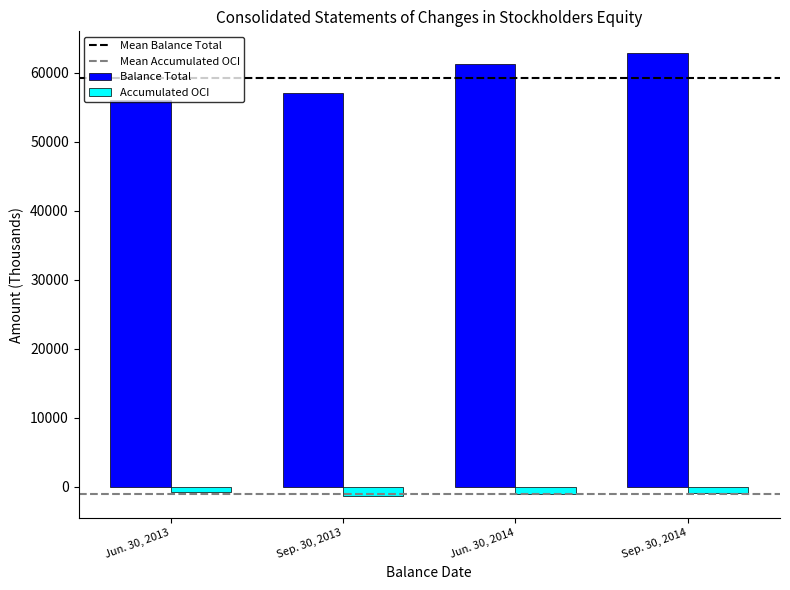

Which series has the largest total across all categories?

Balance Total